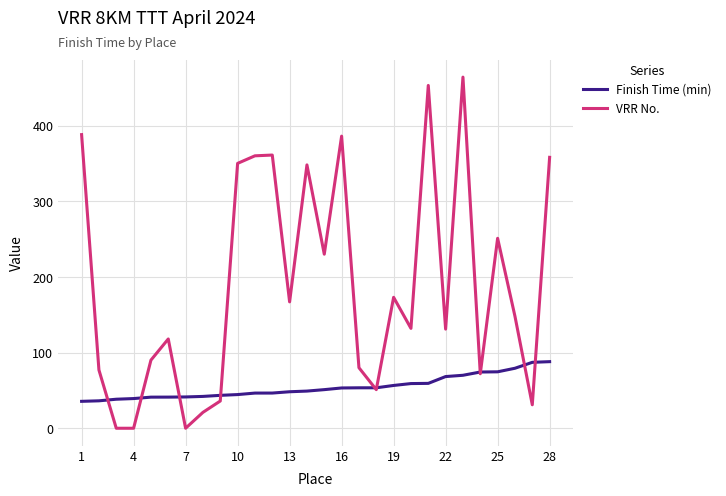

Does the chart have visible grid lines?

Yes